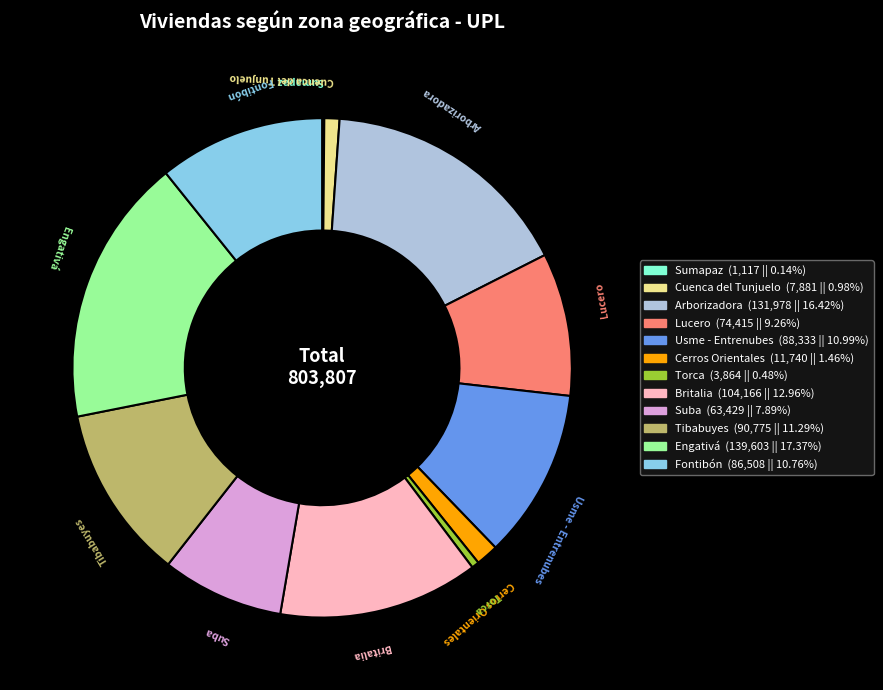

True or false: Engativá accounts for 17% of the total.

True